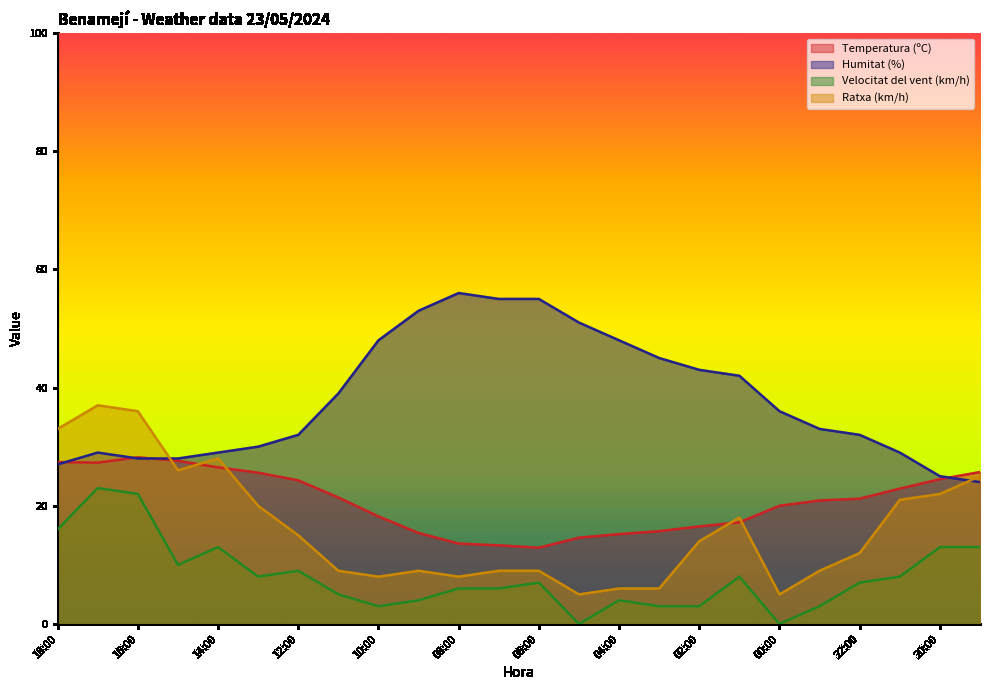

True or false: Ratxa (km/h) has a value of 6.0 at 04:00.

True